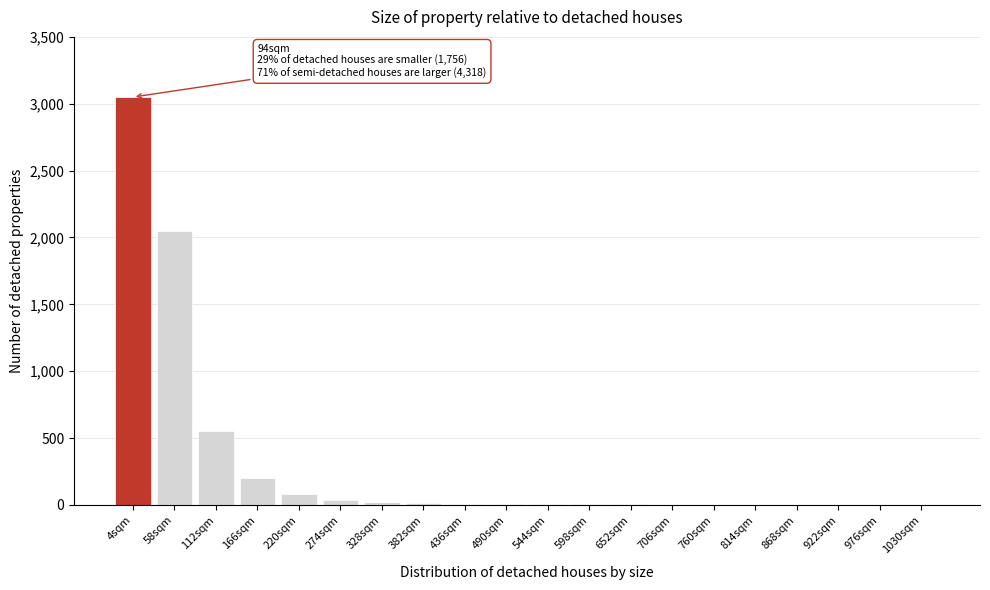

What is the sum of all values?

6048